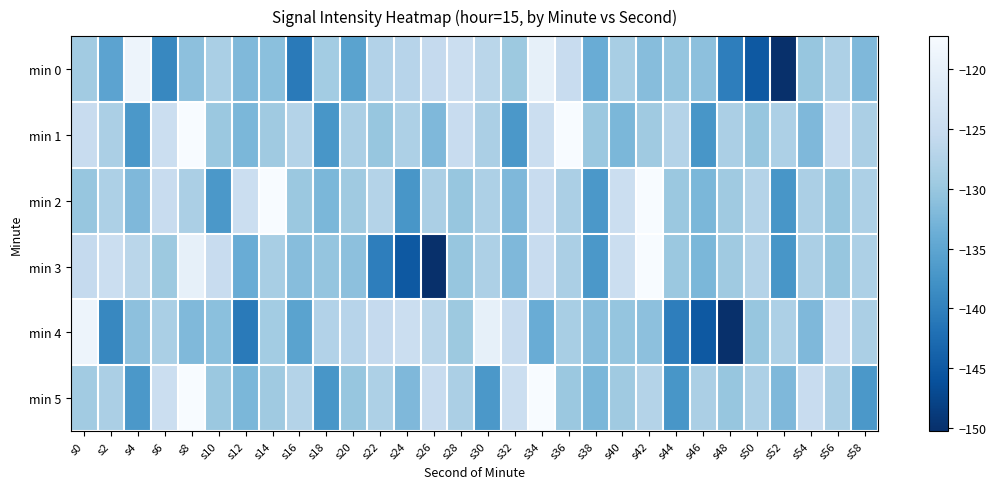

Rank the series at s12 from highest to lowest value.

min 2, min 0, min 1, min 5, min 3, min 4